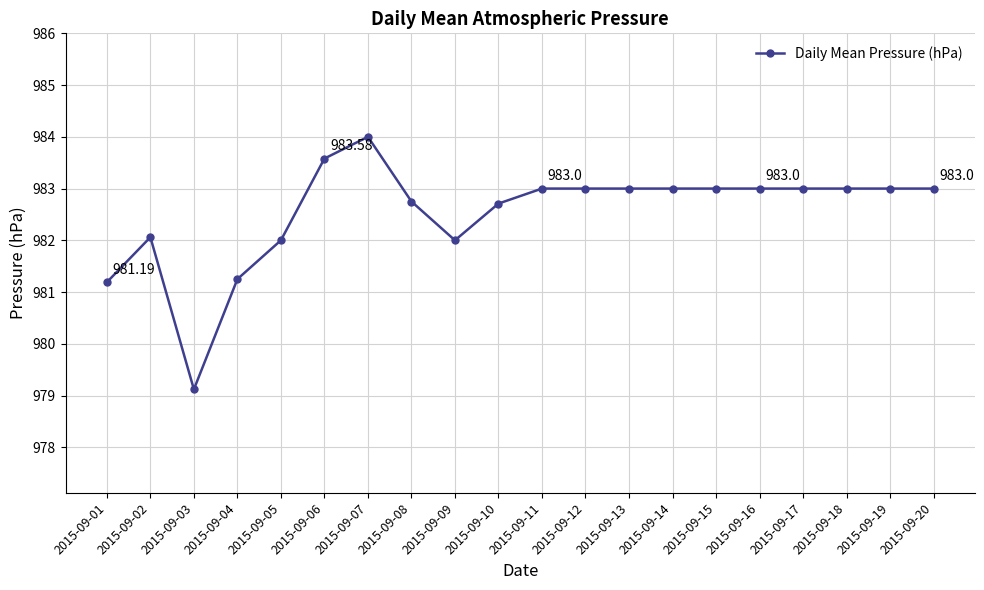

The chart shows a value of 982.8 at 2015-09-08. True or false?

True